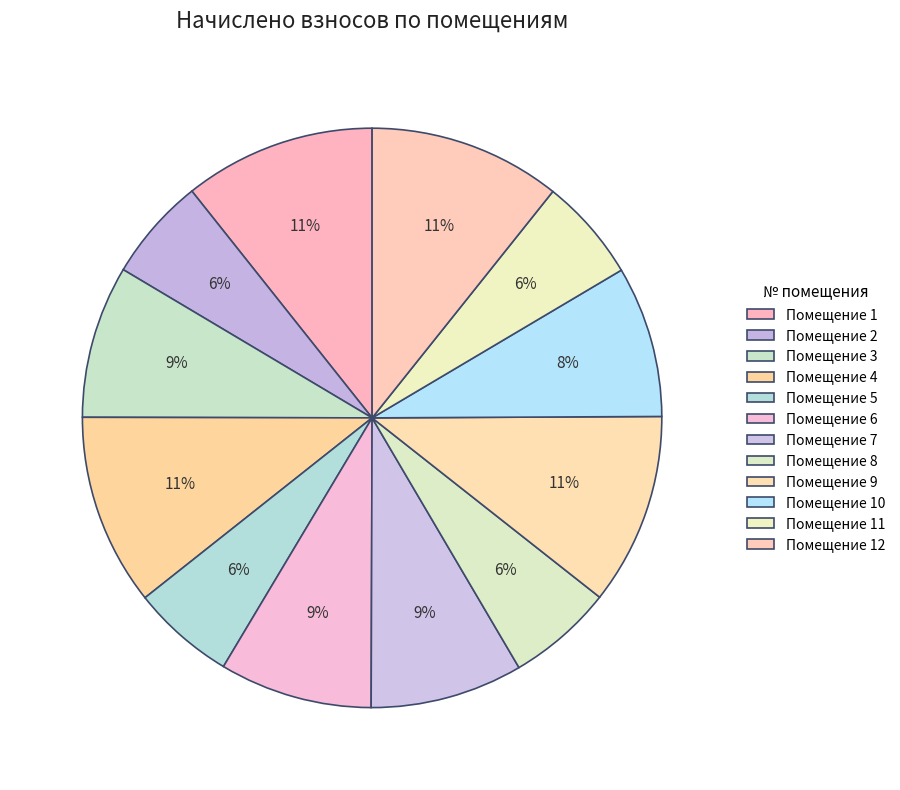

Which slice is the smallest?

11